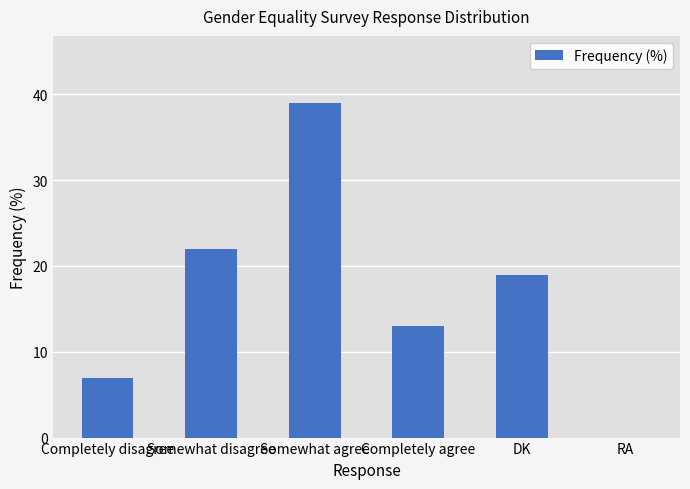

True or false: the data shows 22 at Somewhat disagree.

True